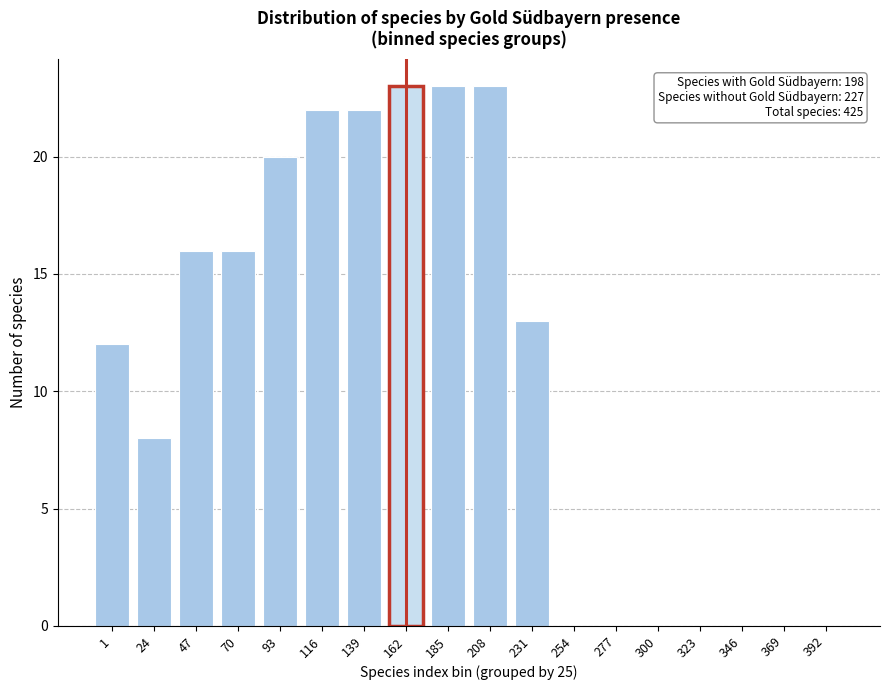

Reading left to right, transcribe all the data shown in this chart.

1=12	24=8	47=16	70=16	93=20	116=22	139=22	162=23	185=23	208=23	231=13	254=0	277=0	300=0	323=0	346=0	369=0	392=0